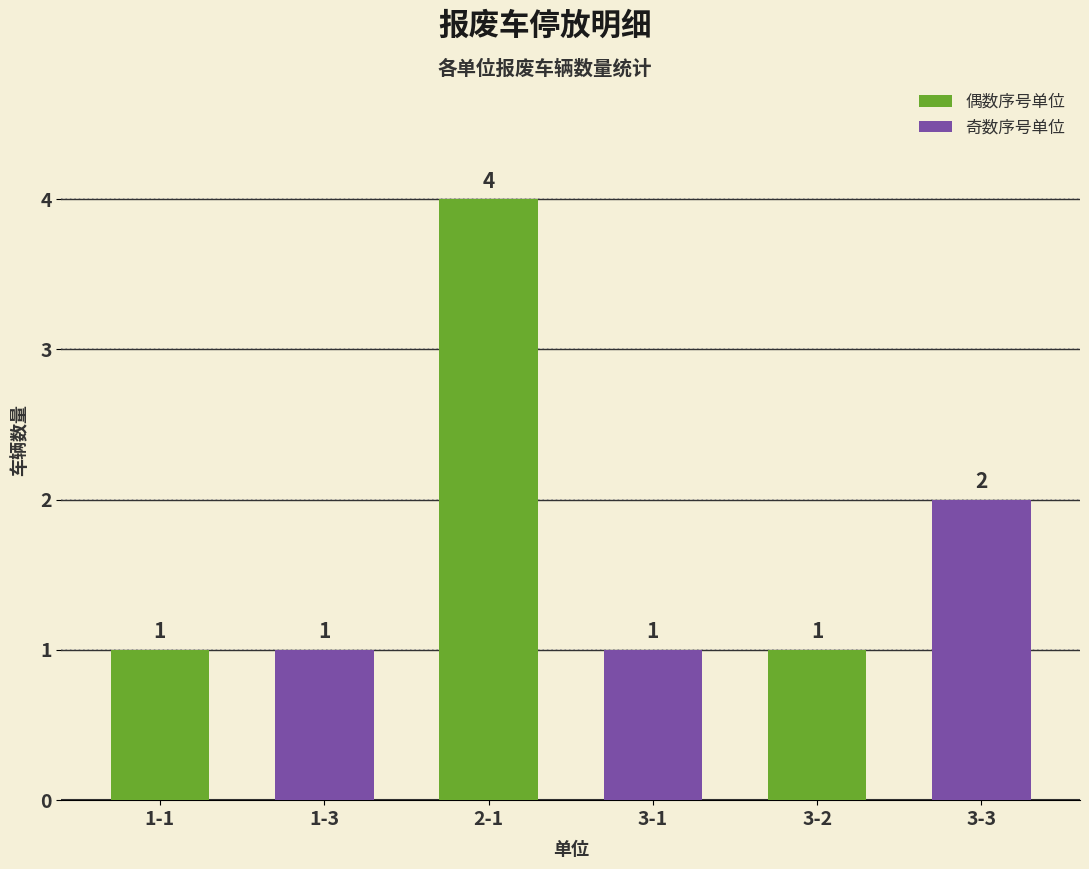

The chart shows a value of 0 at 1-1. True or false?

False